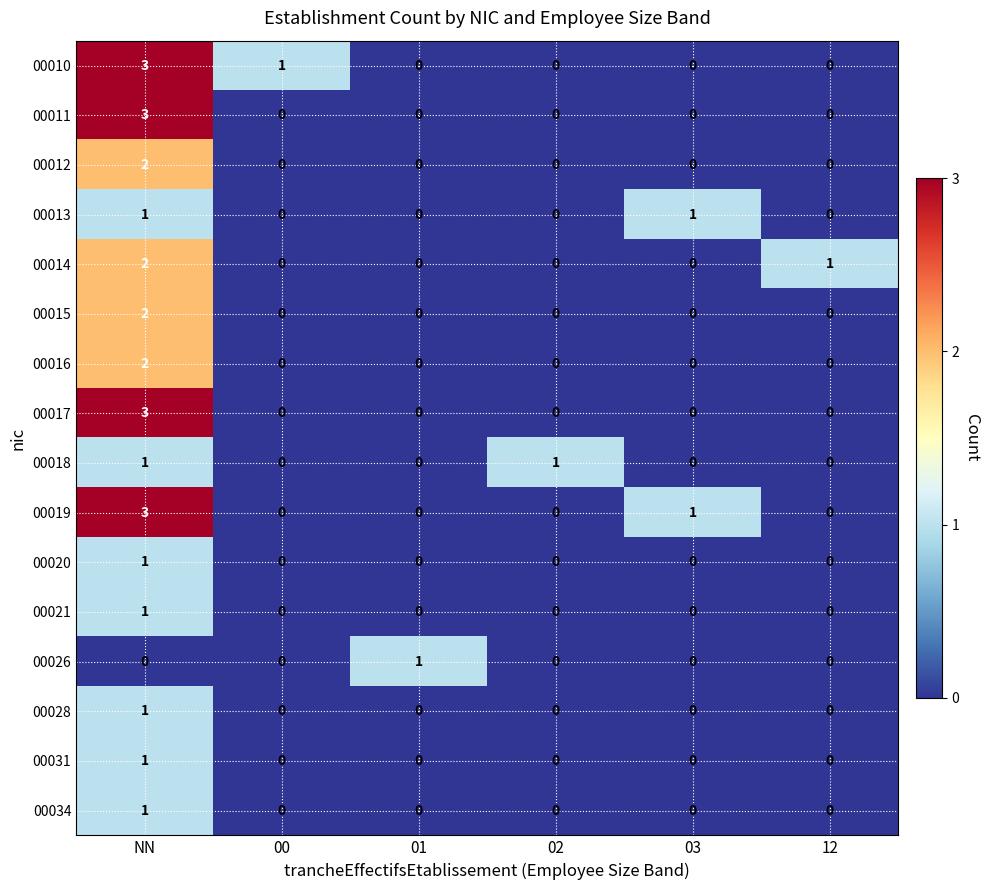

What is the spread (max minus min) of values at NN?

3